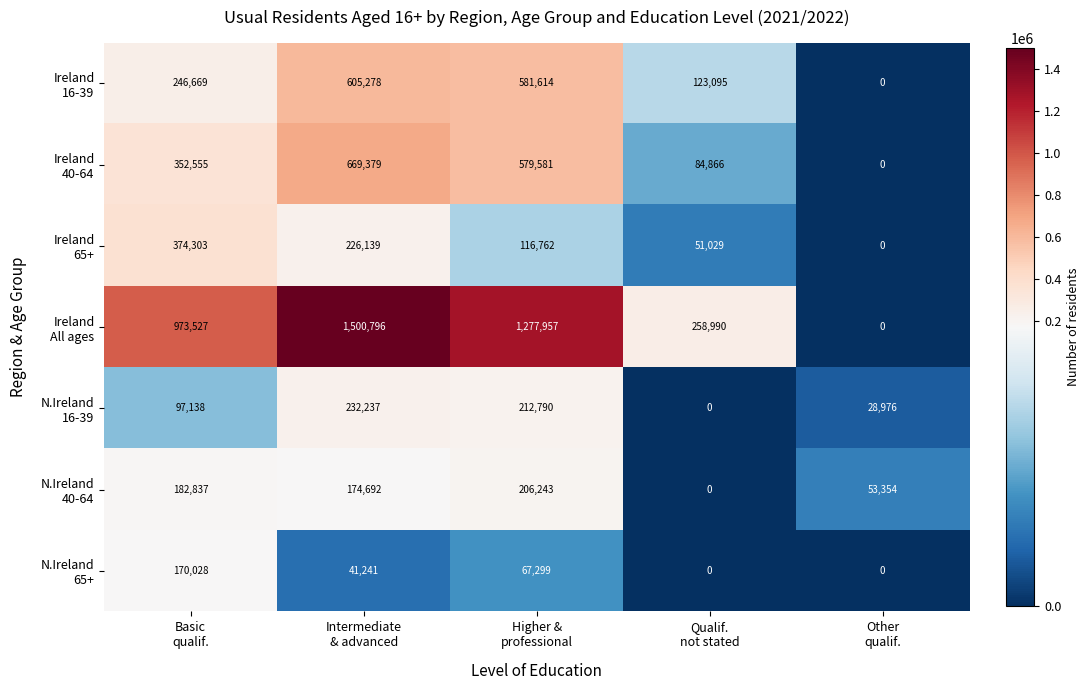

At how many categories does at least one series exceed 282620?

3